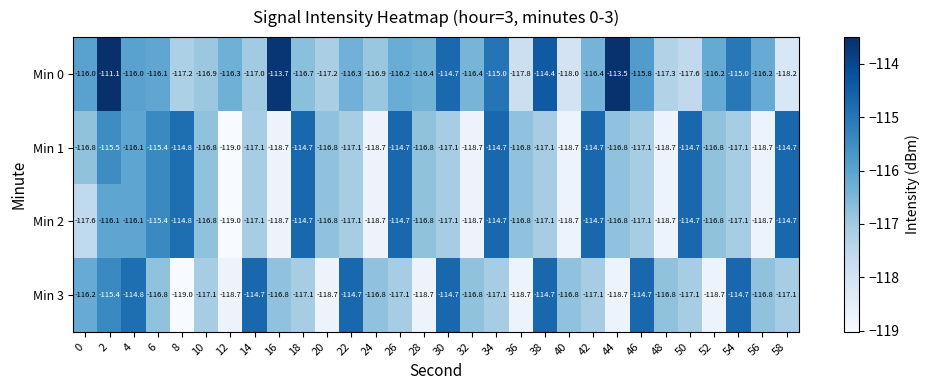

What is the highest value of the Min 1 series?

-114.7